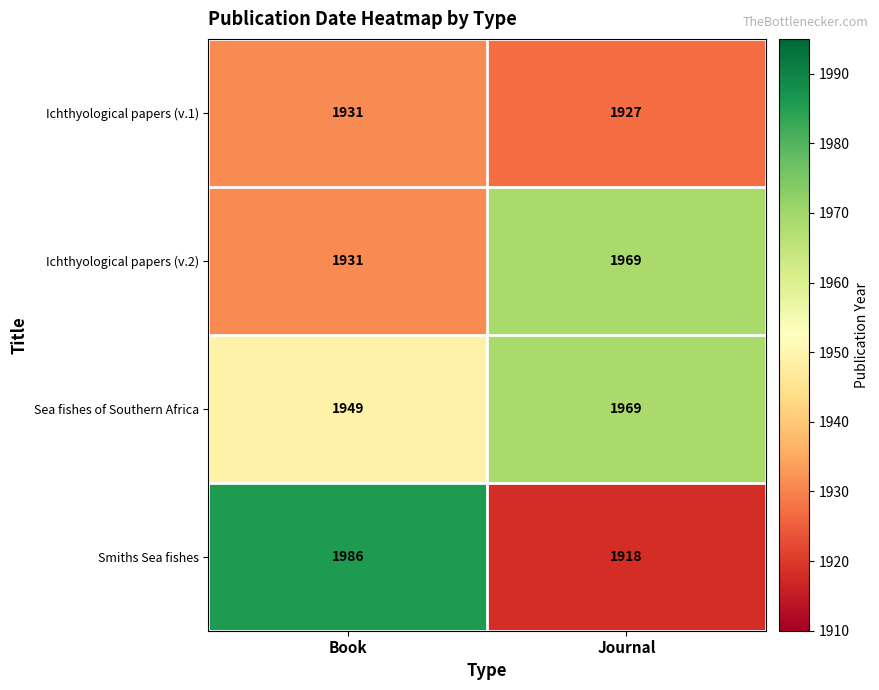

At how many categories does at least one series exceed 1985?

1